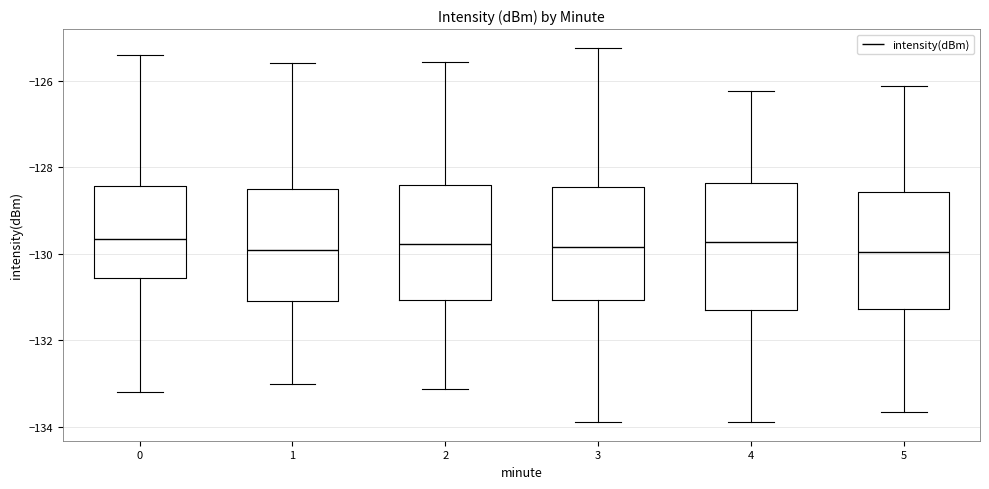

Where does the upper whisker of the box at x = 3 end on the y-axis? The values are not printed on the chart, so give them approximately, as read against the axis.

-125.2